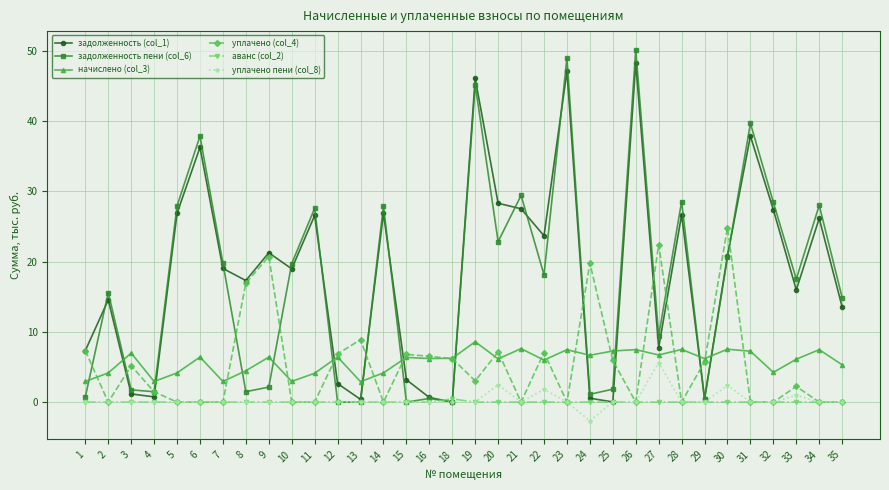

What is the sum of all начислено (col_3) values?

196.2